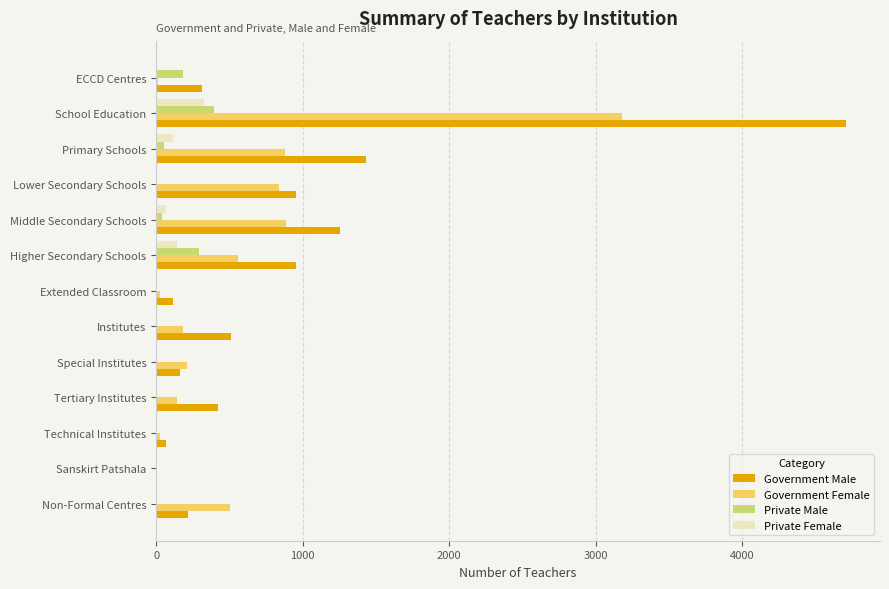

At which category is the sum across all series the highest?

School Education